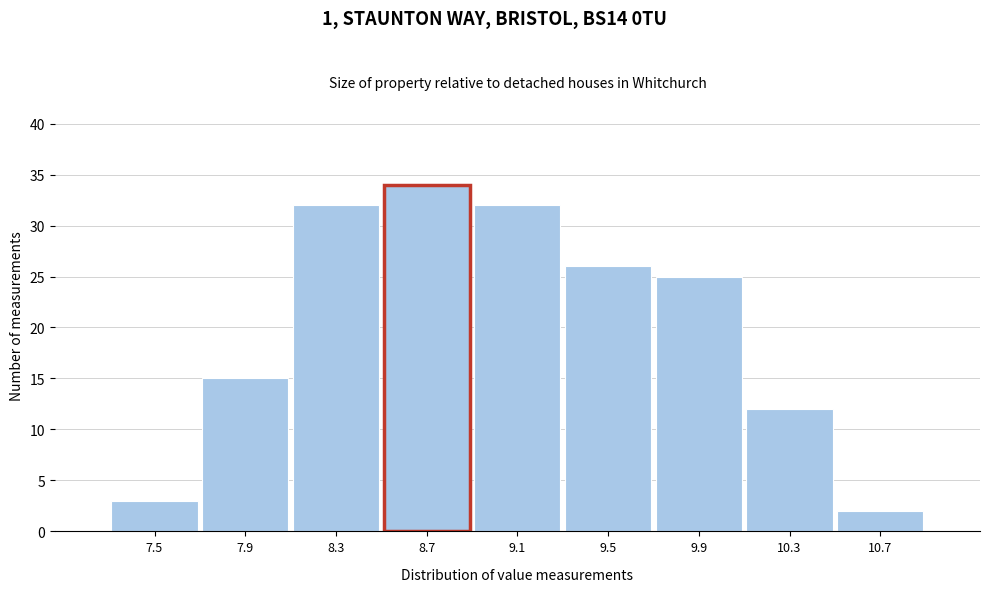

Reading left to right, what are all the values shown in this chart?

7.5=3	7.9=15	8.3=32	8.7=34	9.1=32	9.5=26	9.9=25	10.3=12	10.7=2